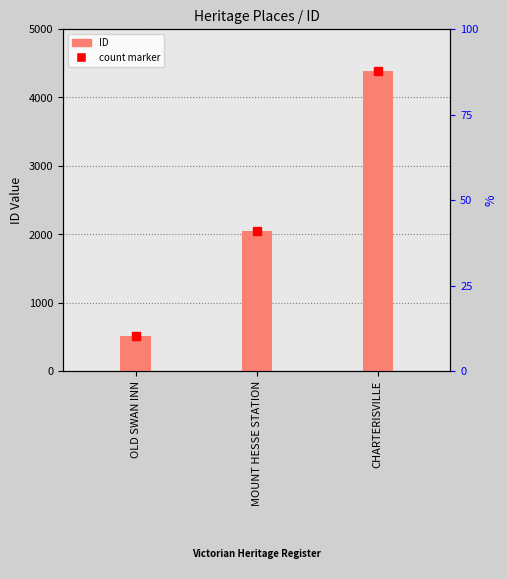

How many values exceed 2053?

1